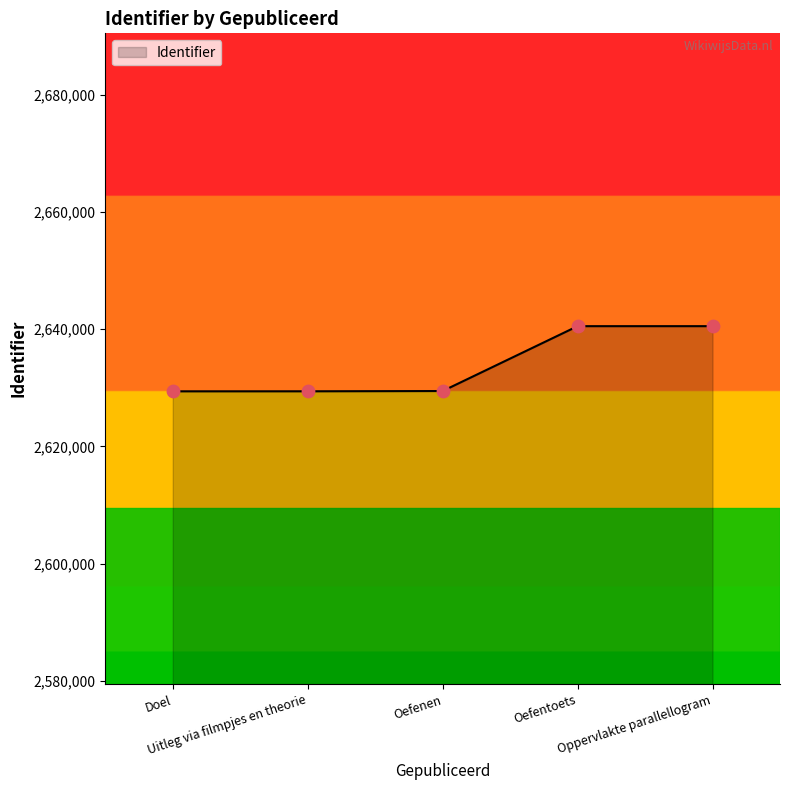

What is the change in value from Oefenen to Oppervlakte parallellogram?

+11076